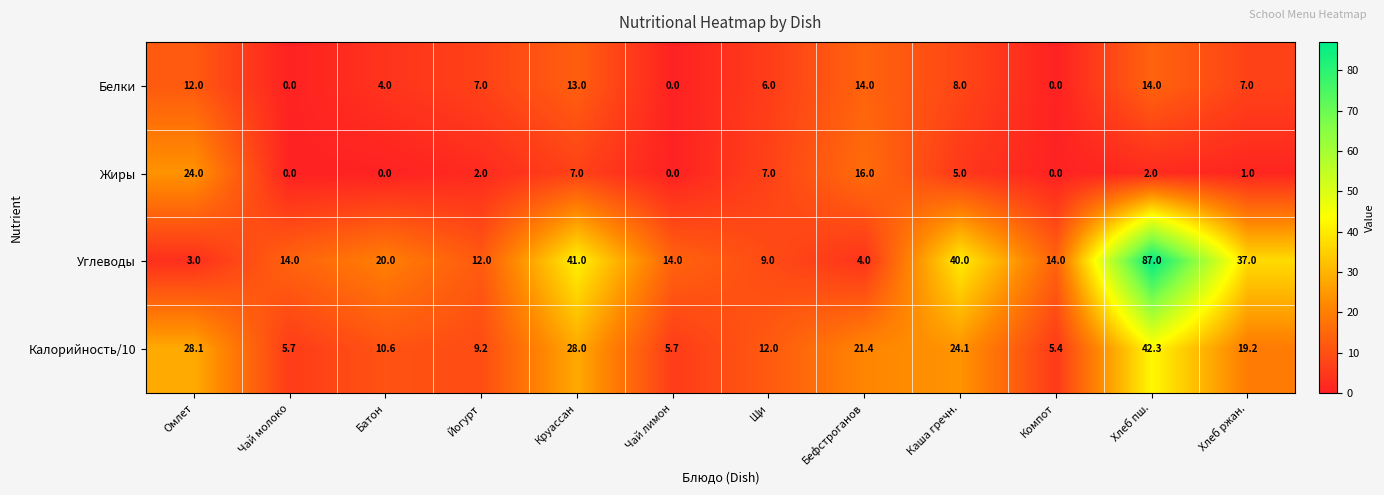

Which series has the largest total across all categories?

Углеводы